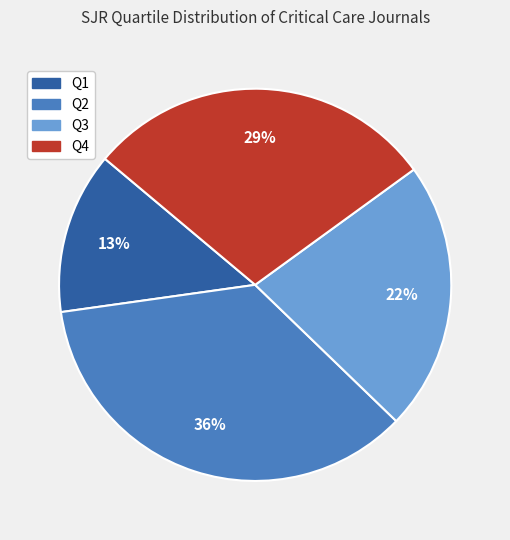

Does Q4 account for over 50% of the chart?

No